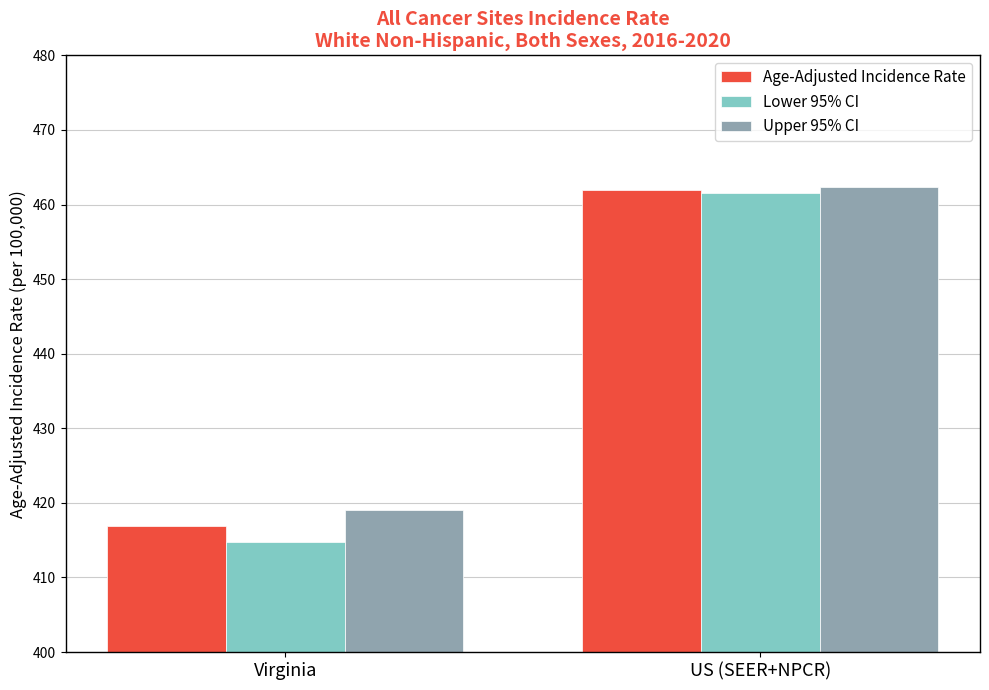

Rank the categories by Lower 95% CI value from lowest to highest.

Virginia, US (SEER+NPCR)